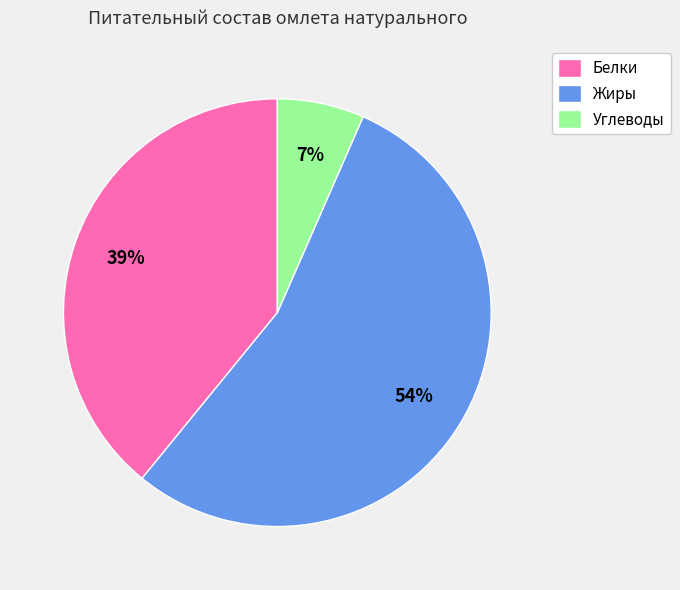

True or false: Белки accounts for 39% of the total.

True